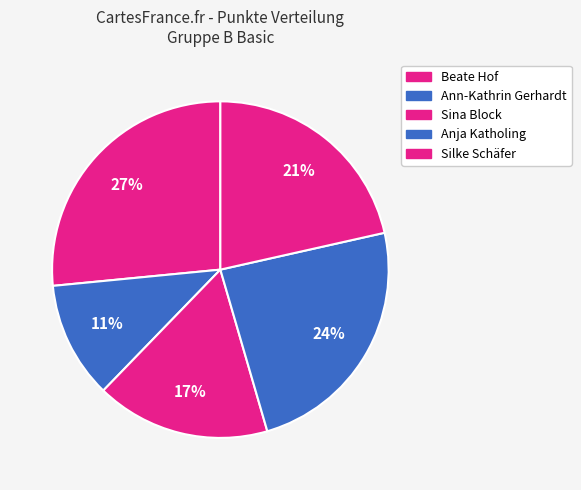

To the nearest percent, what portion does Ann-Kathrin Gerhardt represent?

11%